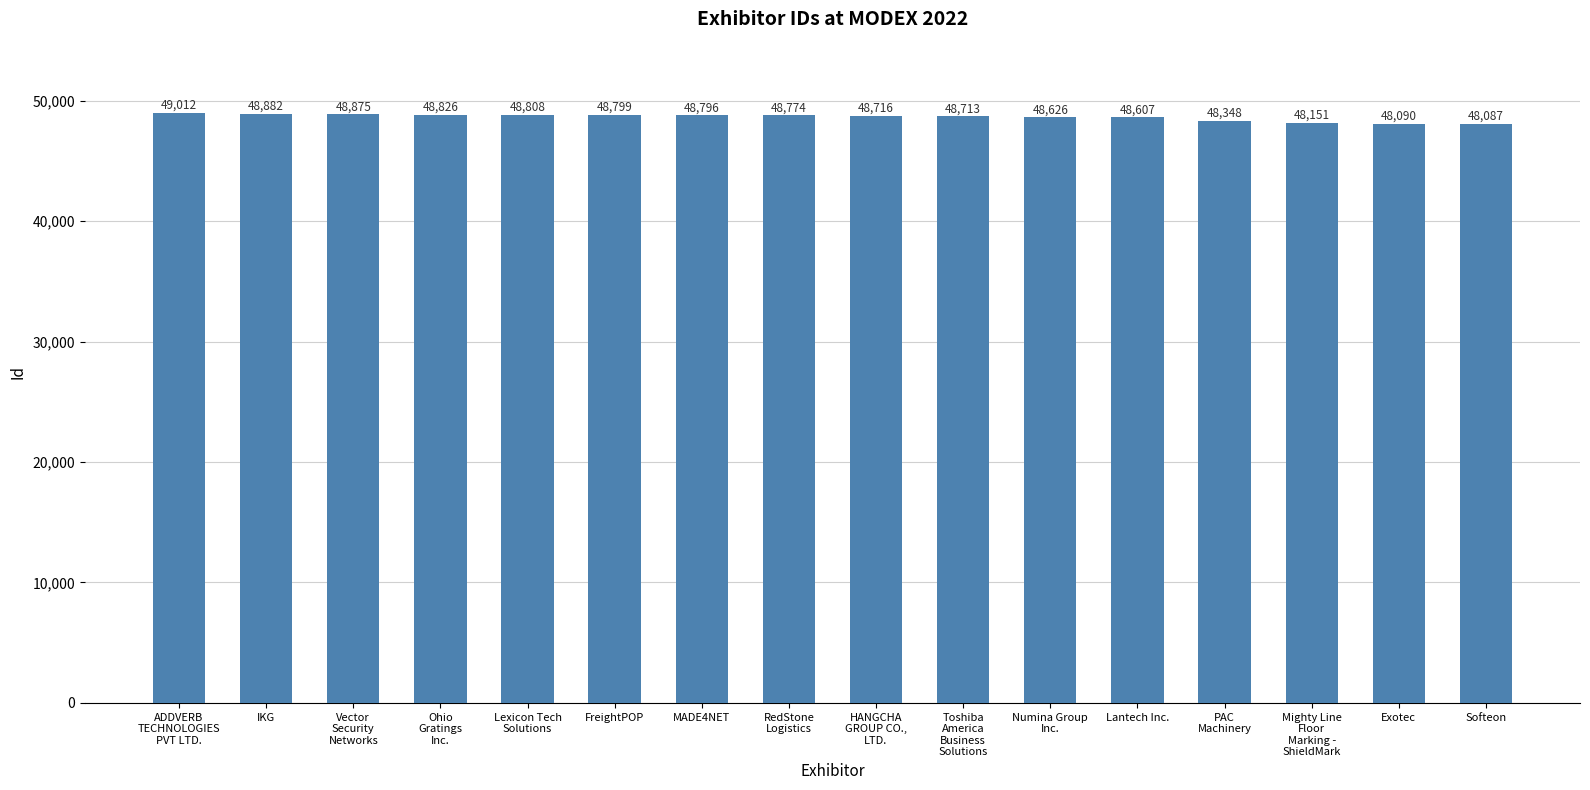

What is the value of the 6th bar from the left?

48799